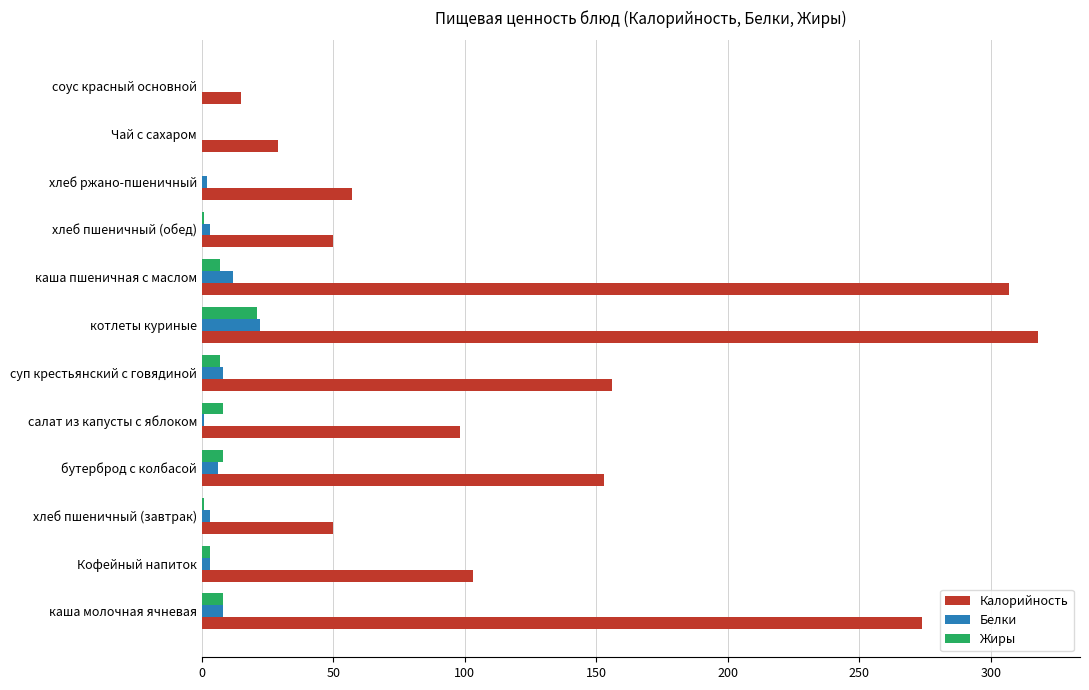

What is the sum of all Белки values?

68